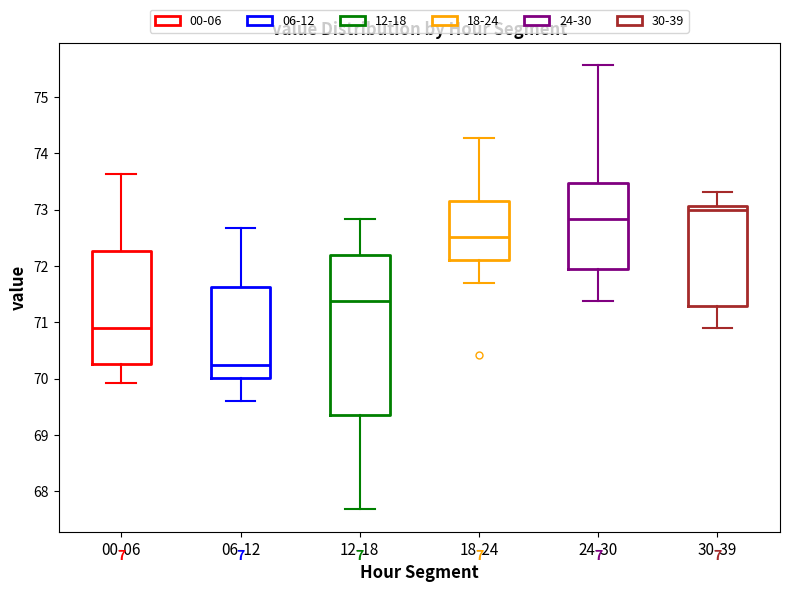

Where does the lower whisker of the box for 18-24 end on the y-axis? The values are not printed on the chart, so give them approximately, as read against the axis.

71.7